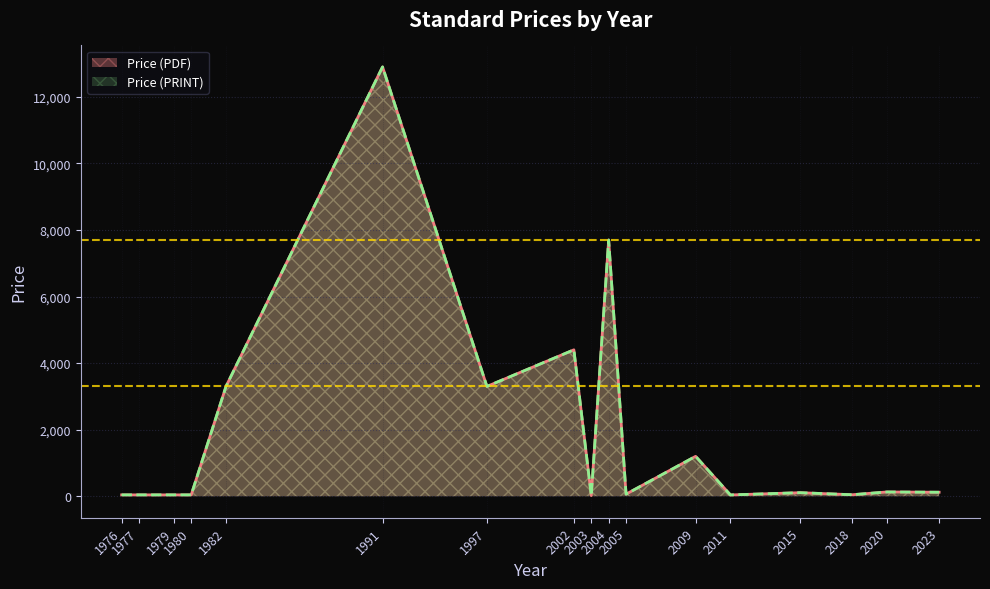

How many data points in Price (PDF) are above 107?

9